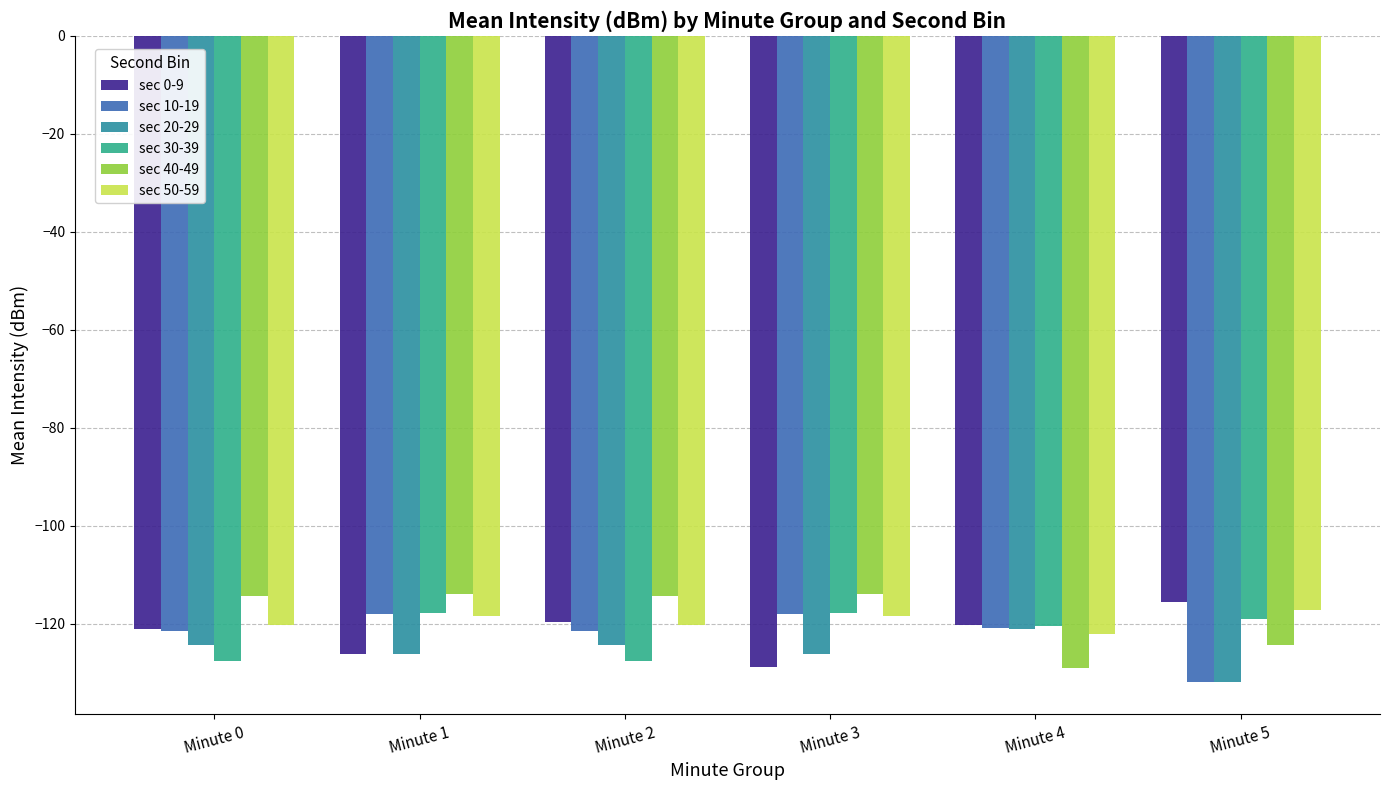

Where does the sec 20-29 series first go above -124?

Minute 4